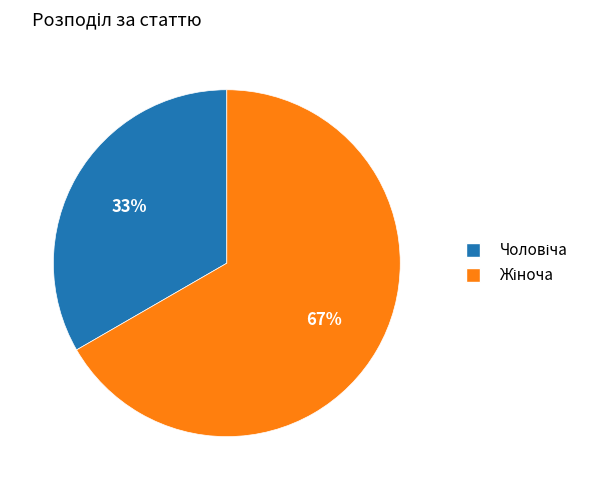

Does any single category account for the majority?

Yes